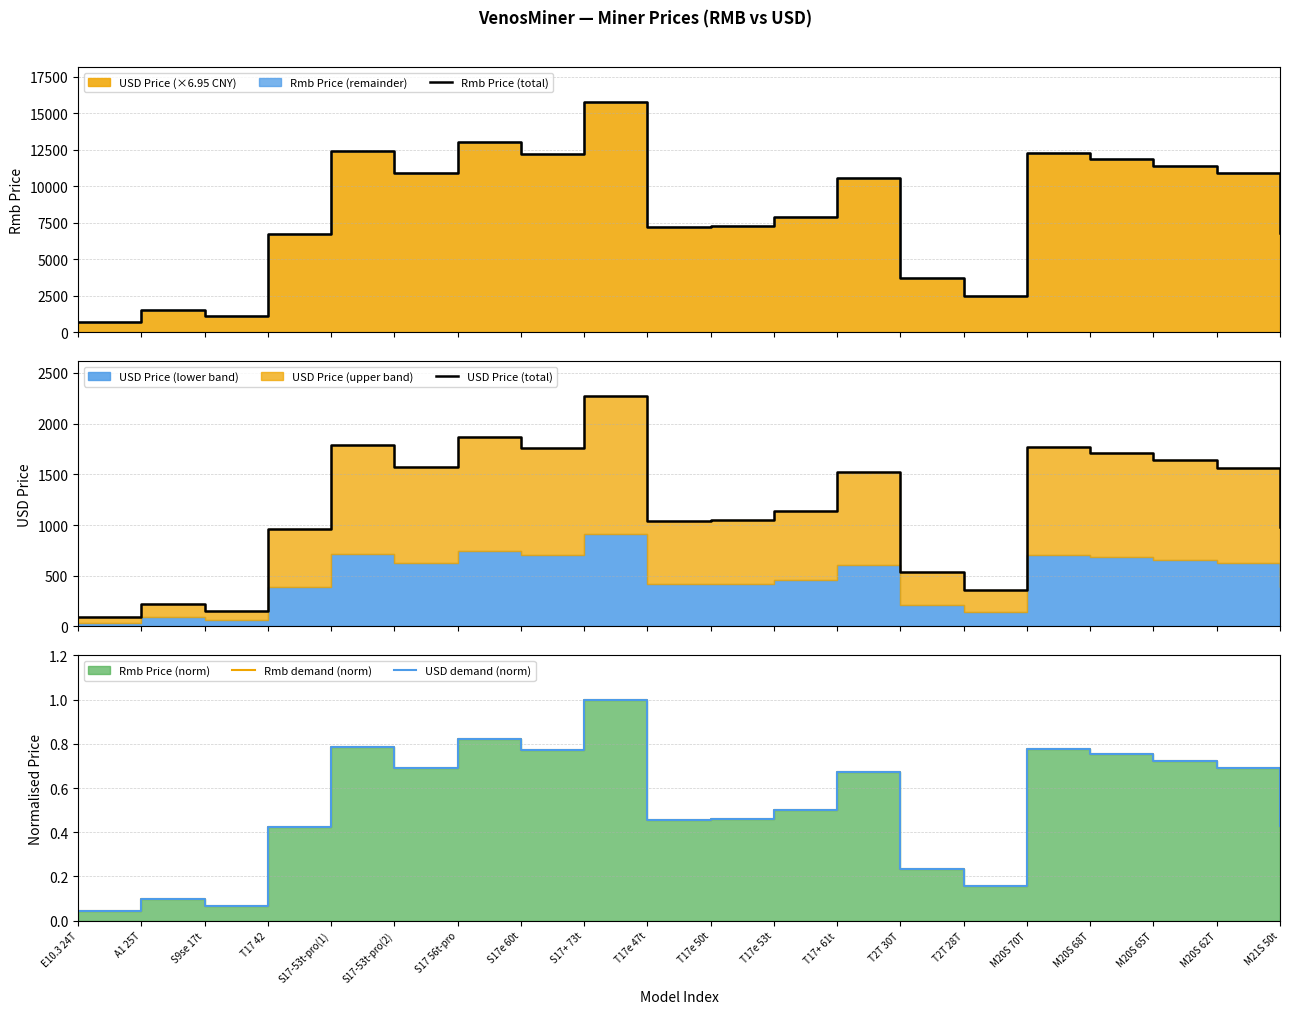

Does the chart have visible grid lines?

Yes